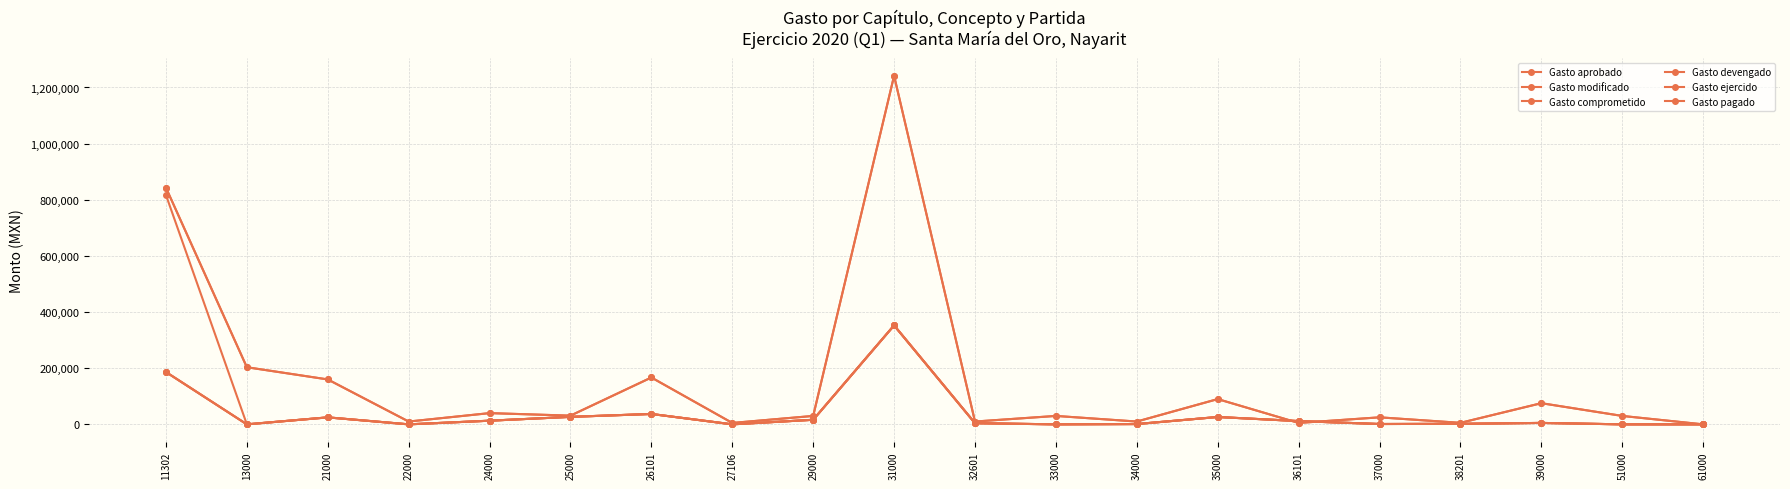

Does the chart have visible grid lines?

Yes